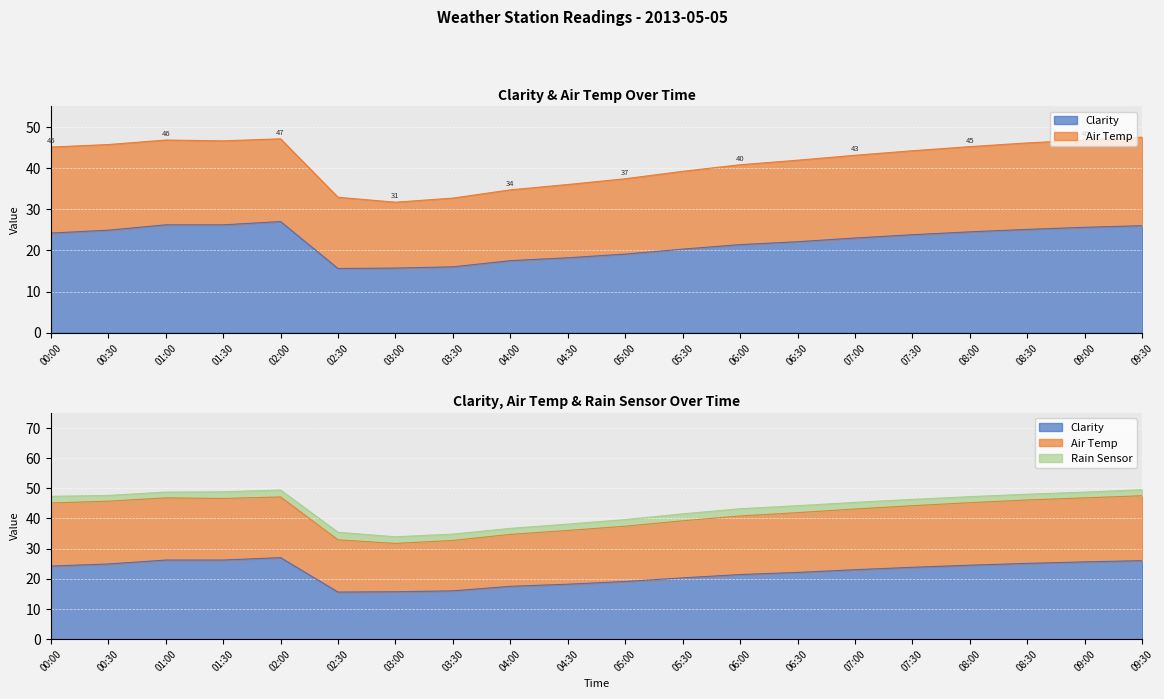

How many Rain Sensor values are between 2 and 3?

16